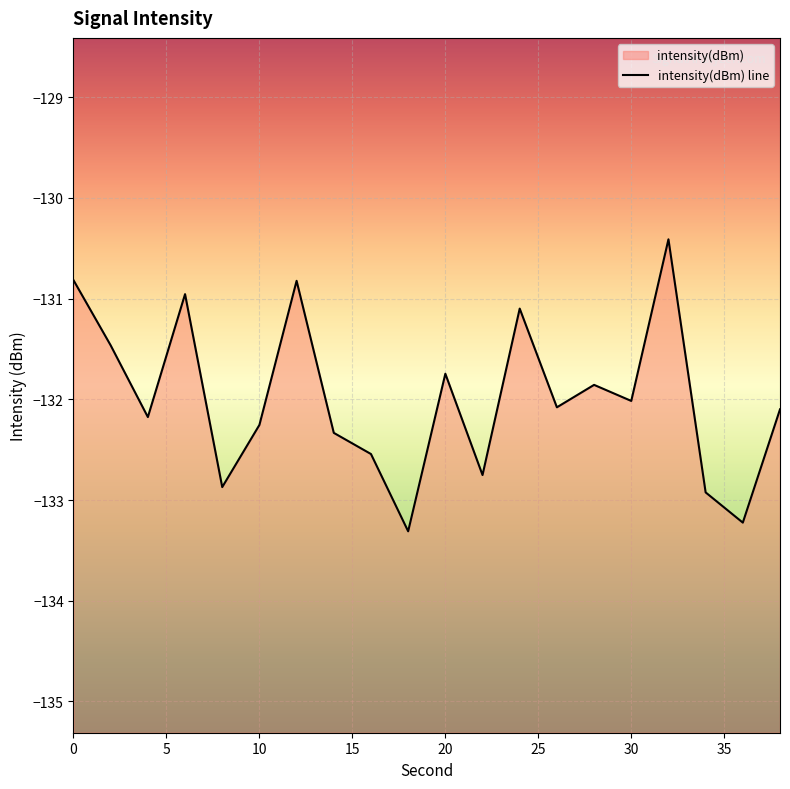

How many lines are shown in the chart?

1